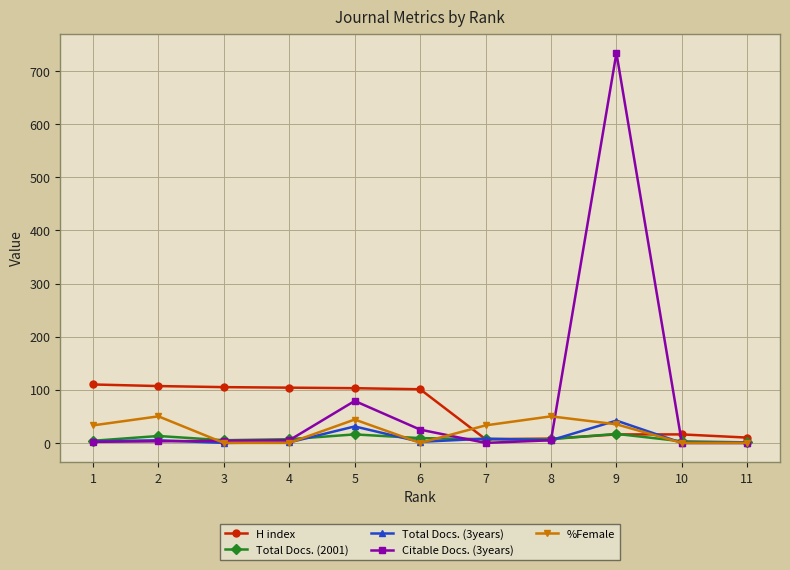

Which series has the widest spread of values?

Citable Docs. (3years)